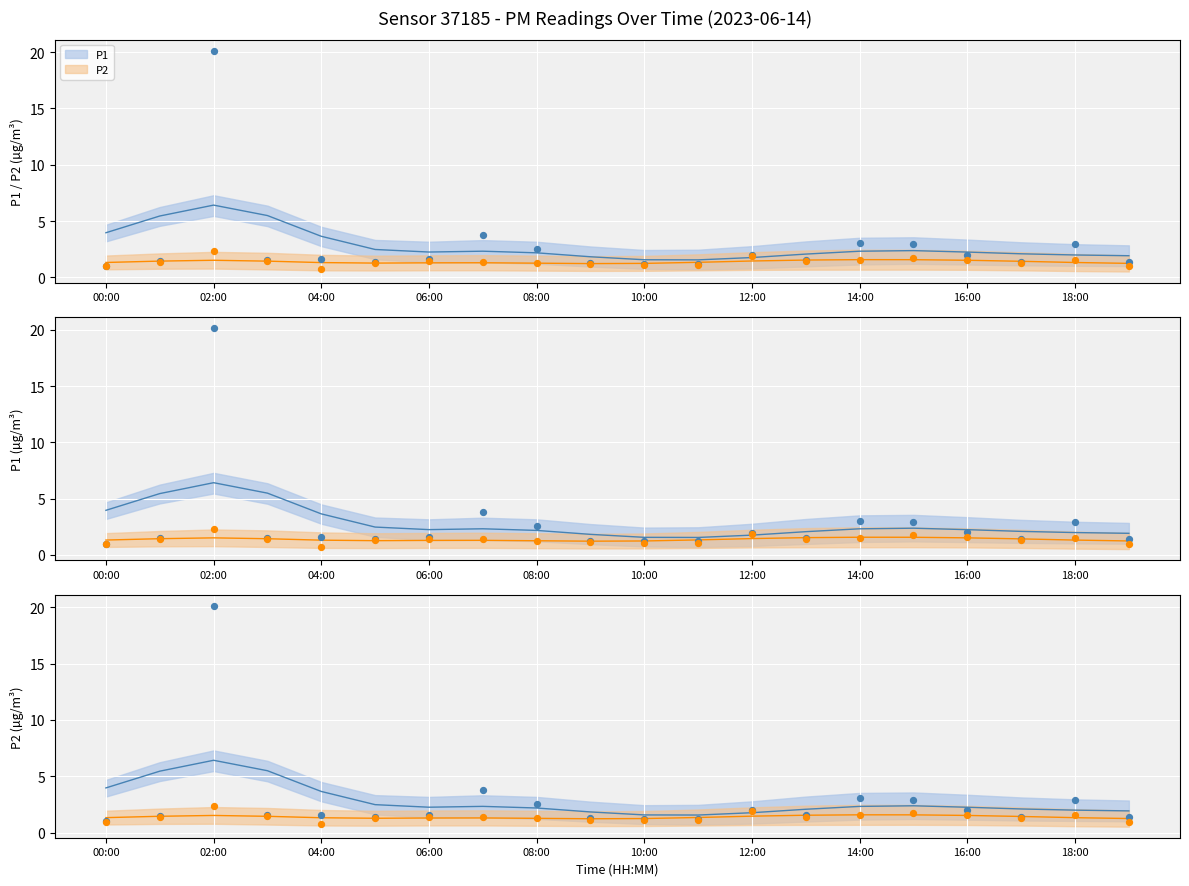

Is the value of P1 at 18:00 greater than the value of P2 at 16:00?

Yes